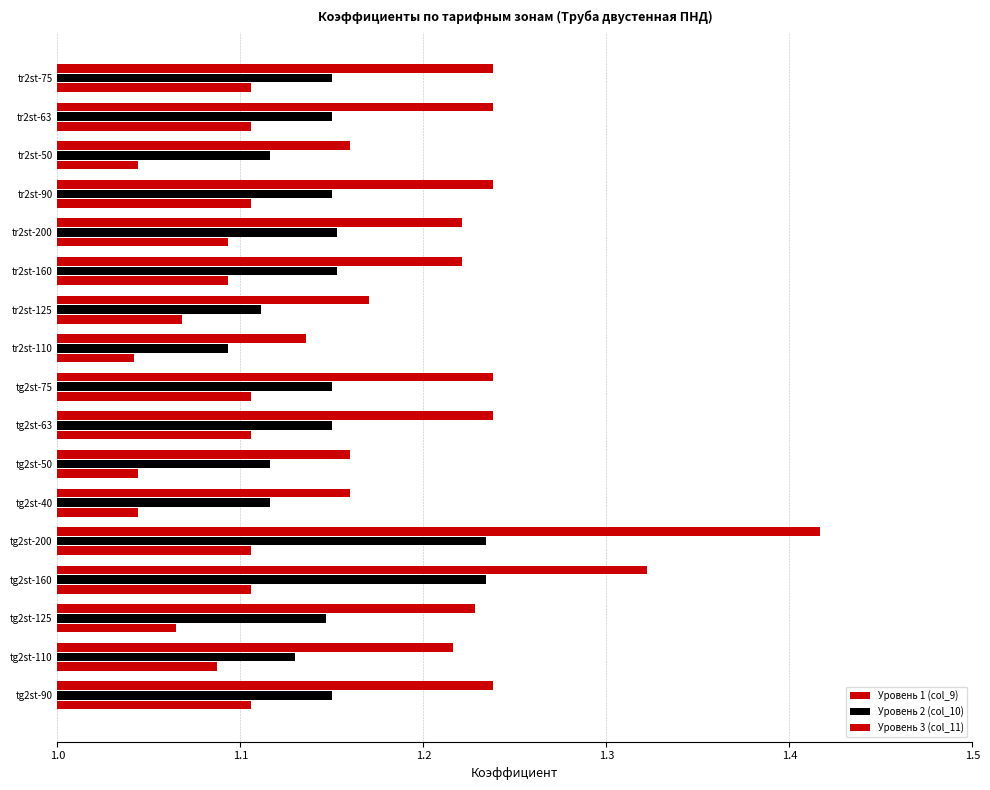

List the series in order of their overall mean, highest first.

Уровень 3 (col_11), Уровень 2 (col_10), Уровень 1 (col_9)